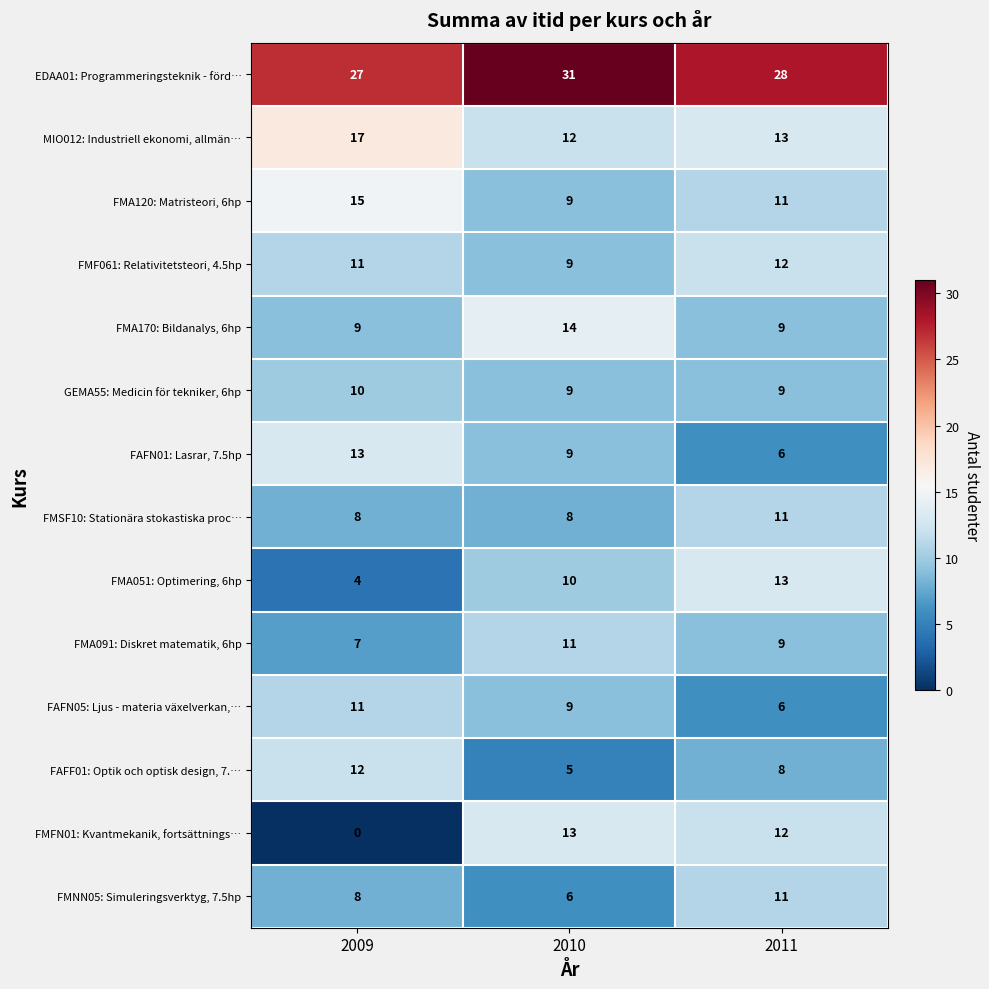

The EDAA01: Programmeringsteknik - förd… series shows 39 at 2009. True or false?

False